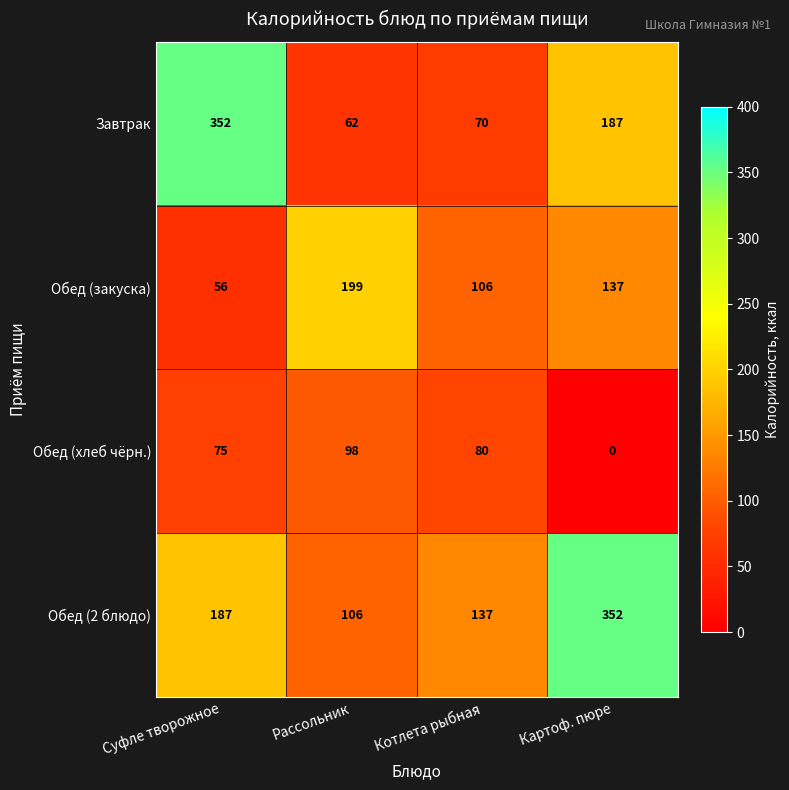

What is the sum of all Завтрак values?

671